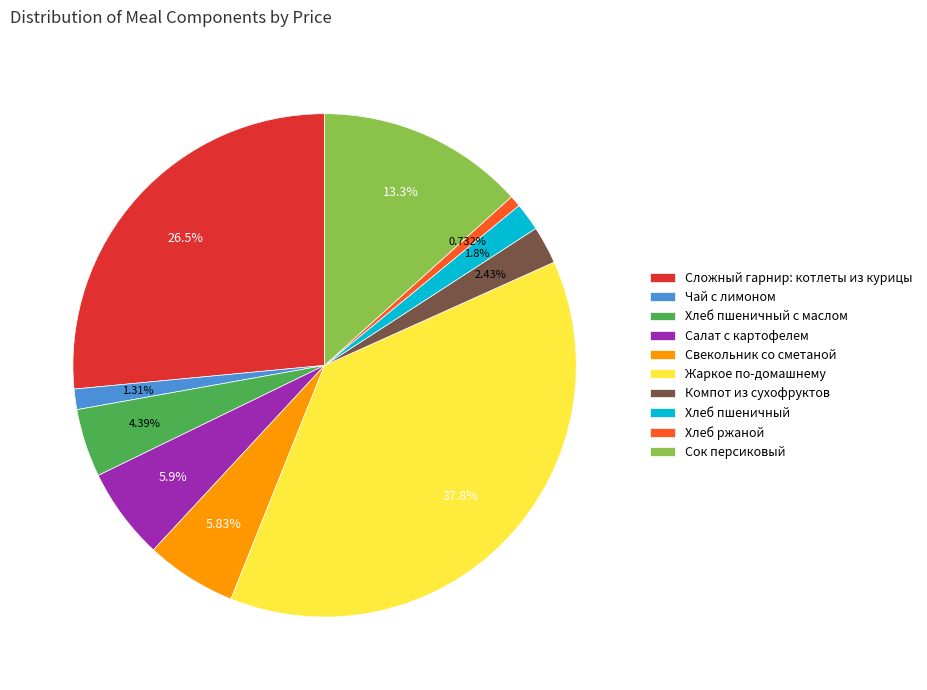

What portion of the pie excludes Салат с картофелем?

94.1%